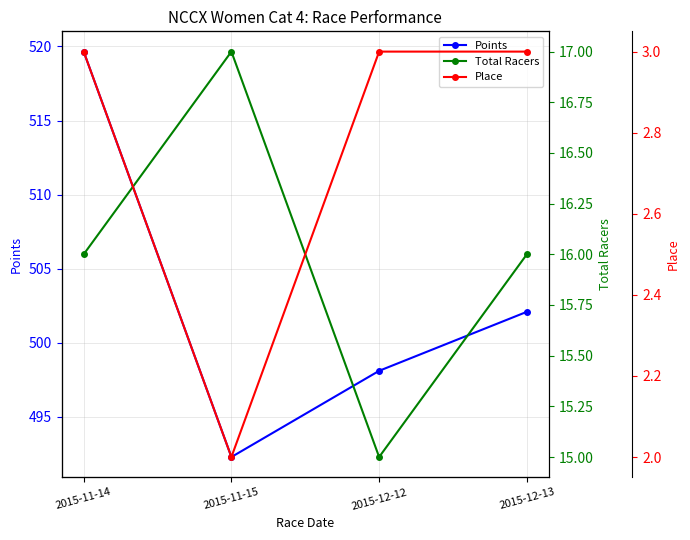

Which has a higher value, 2015-12-12 or 2015-11-15?

2015-12-12